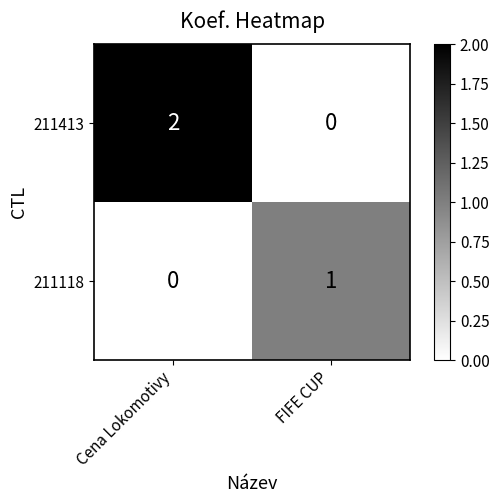

True or false: 211118 has a value of 0 at Cena Lokomotivy.

True